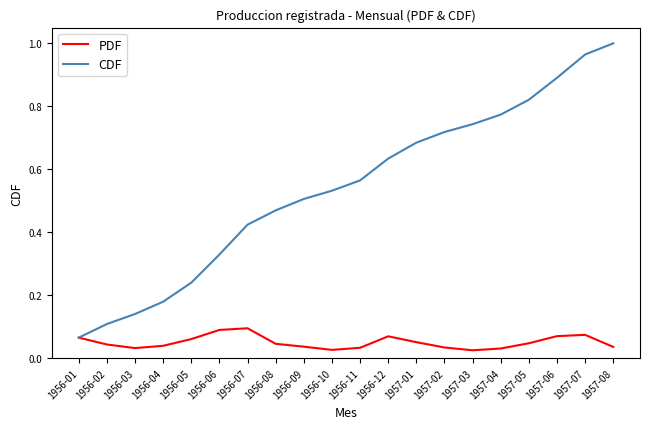

Is the value of CDF at 1956-01 greater than the value of PDF at 1957-04?

Yes